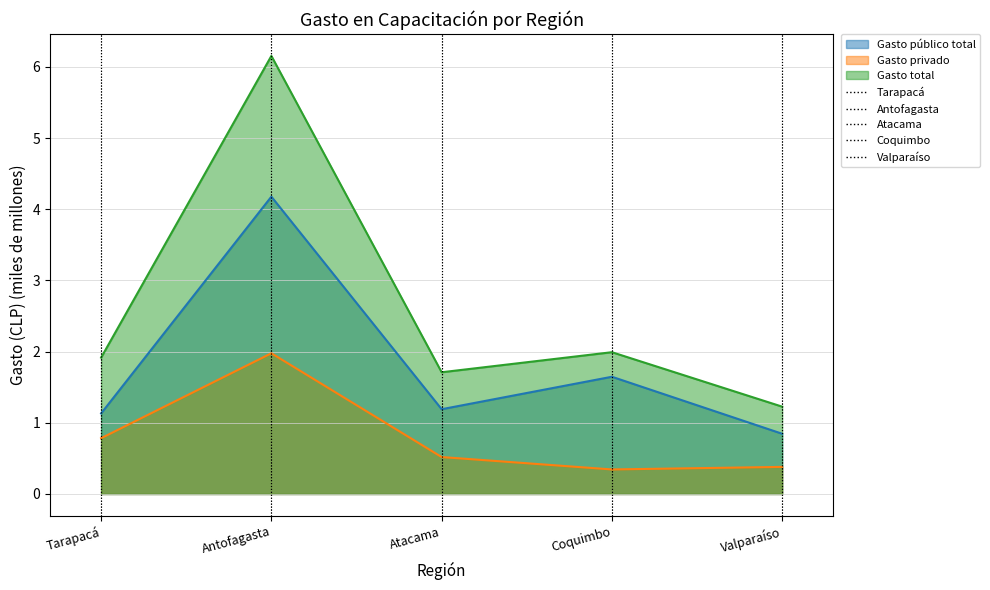

What is the sum of all Gasto público total values?

9.0